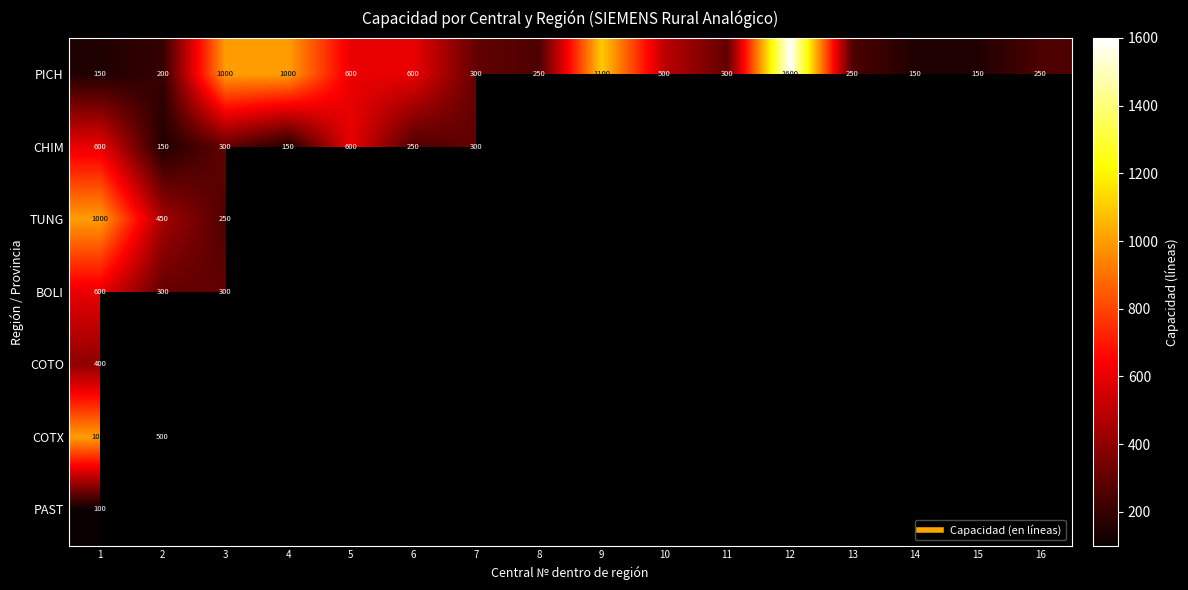

At which label is PAST closest to 100?

1